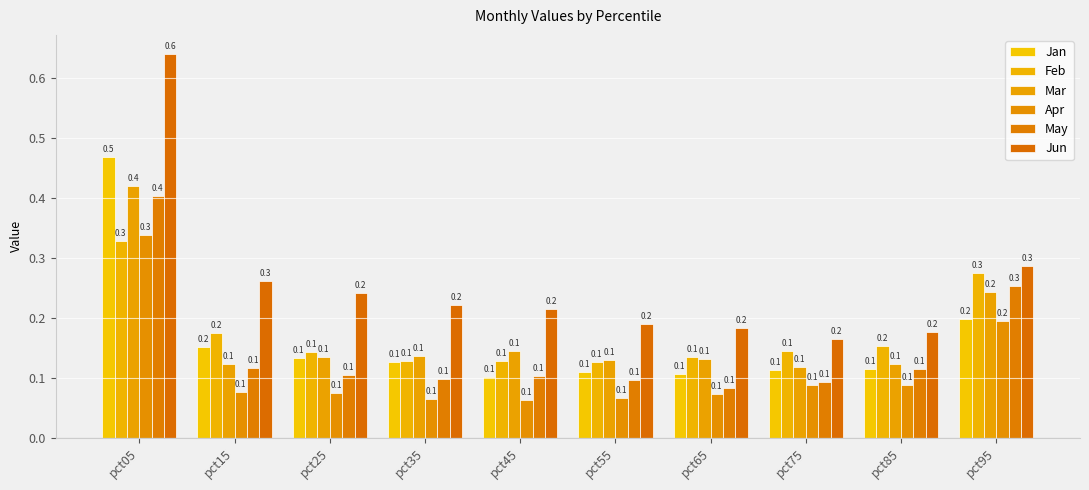

List the series in order of their peak value, highest first.

Jun, Jan, Mar, May, Apr, Feb